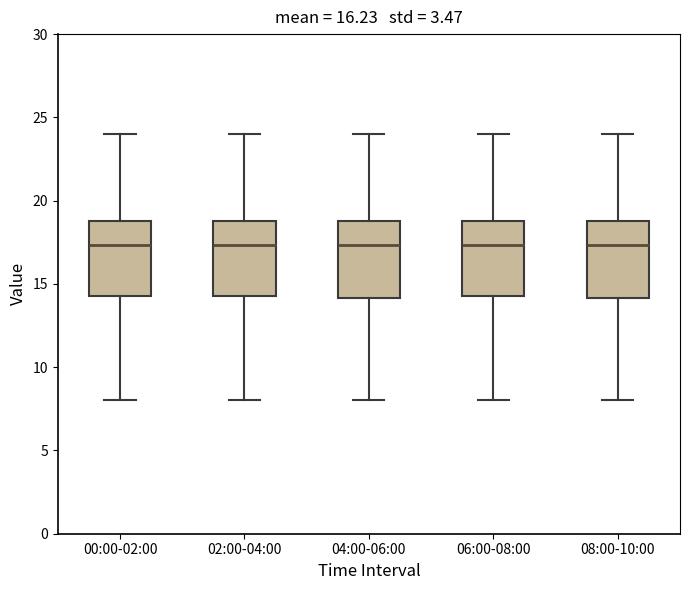

Where does the lower whisker of the box for 08:00-10:00 end on the y-axis? The values are not printed on the chart, so give them approximately, as read against the axis.

8.0